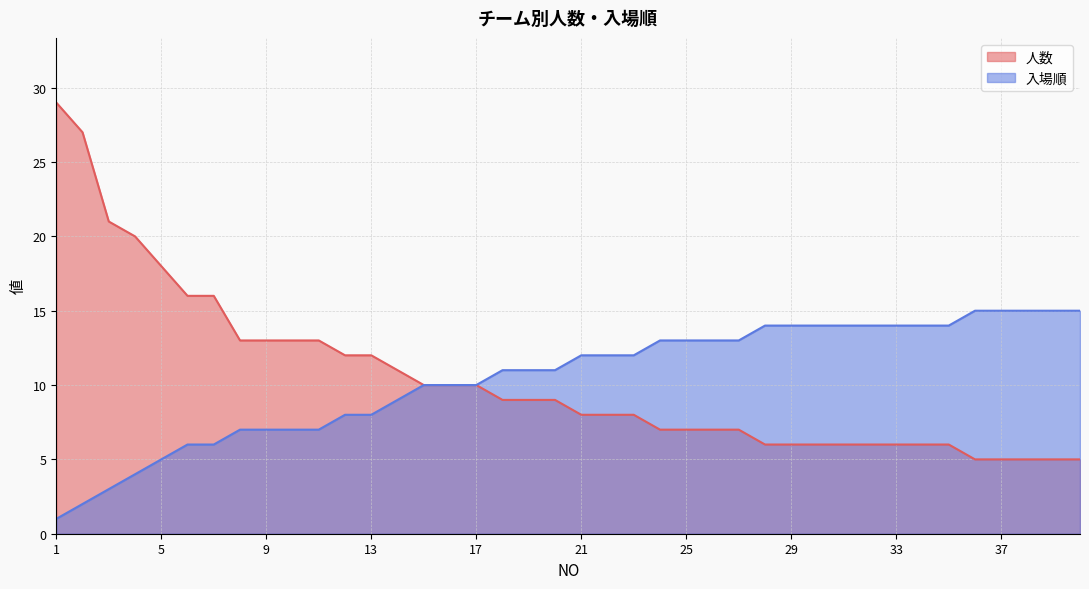

What is the value of the 人数 point at the 13th from the left?

12